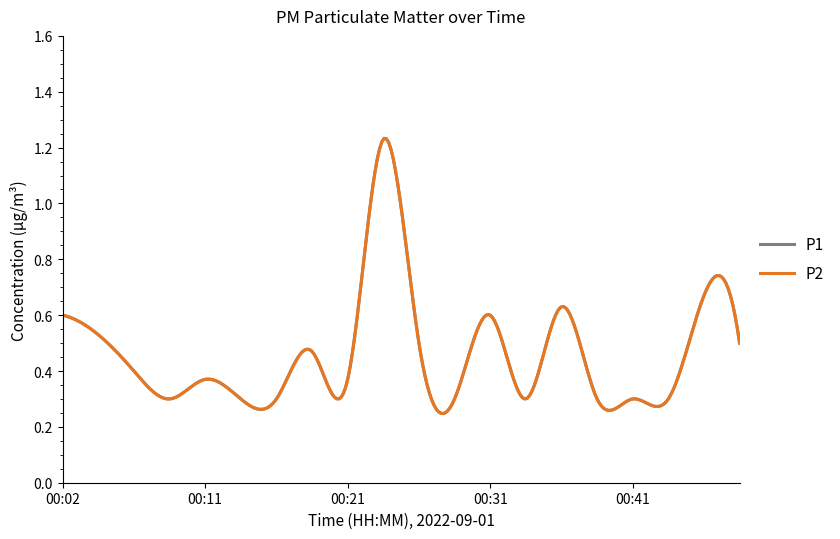

What is the sum of all P1 values?

9.3